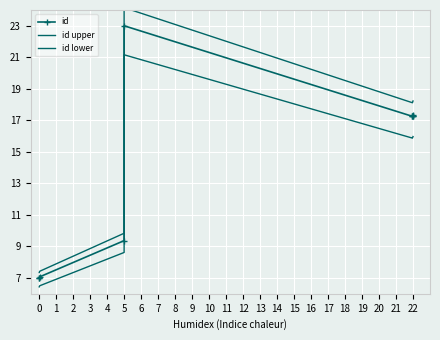

Which series changed the most between 3 and 7?

id upper